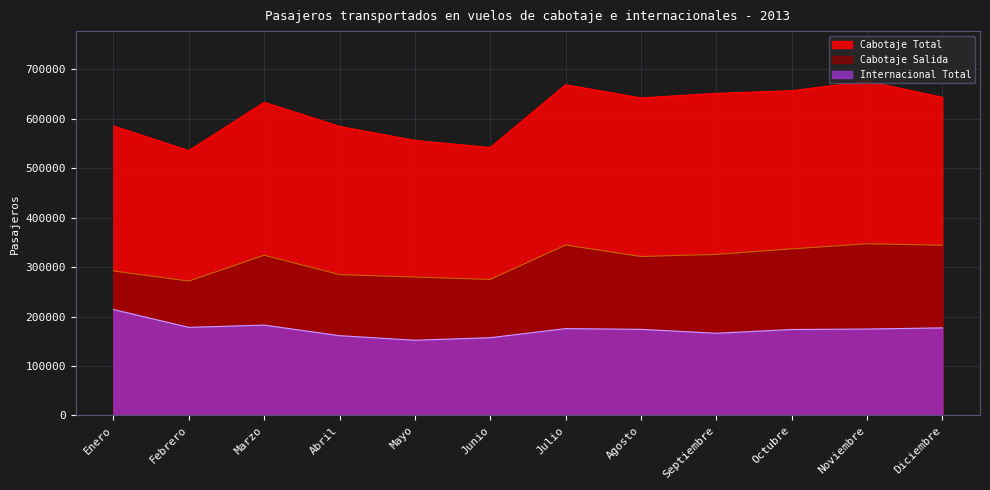

Reading left to right, what are all the values shown in this chart?

Internacional Total: 214192	178204	182752	161400	152138	157295	175651	174152	166235	173870	174776	177134
Cabotaje Total: 585486	535590	633247	584599	556192	541839	668724	642159	651341	656648	675843	643422
Cabotaje Salida: 292197	271708	324003	284837	279880	275117	344520	321467	325716	336829	347234	344241